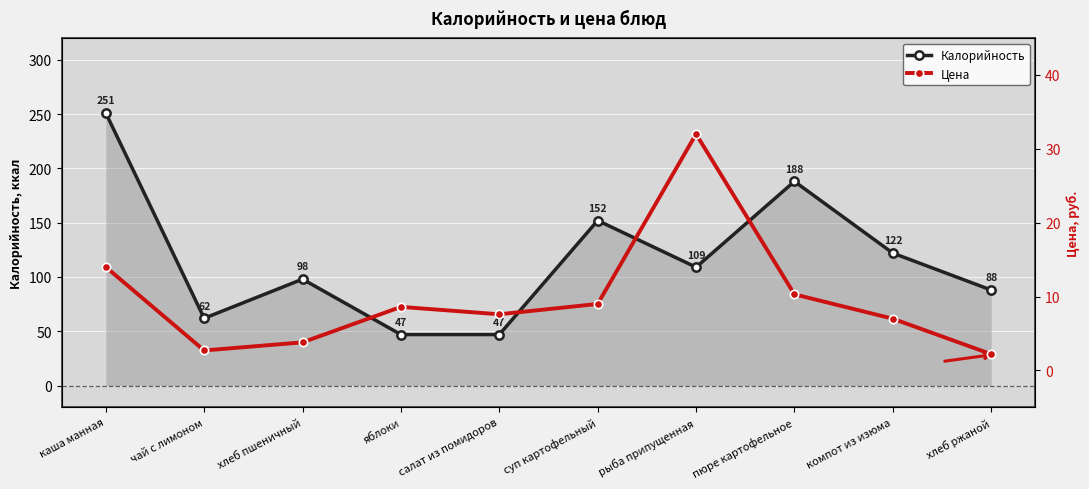

Reading left to right, extract all data points from this chart.

Калорийность: 251.0	62.0	98.0	47.0	47.0	152.0	109.0	188.0	122.0	88.0
Цена: 14.0	2.7	3.8	8.6	7.6	9.0	32.0	10.3	7.0	2.2